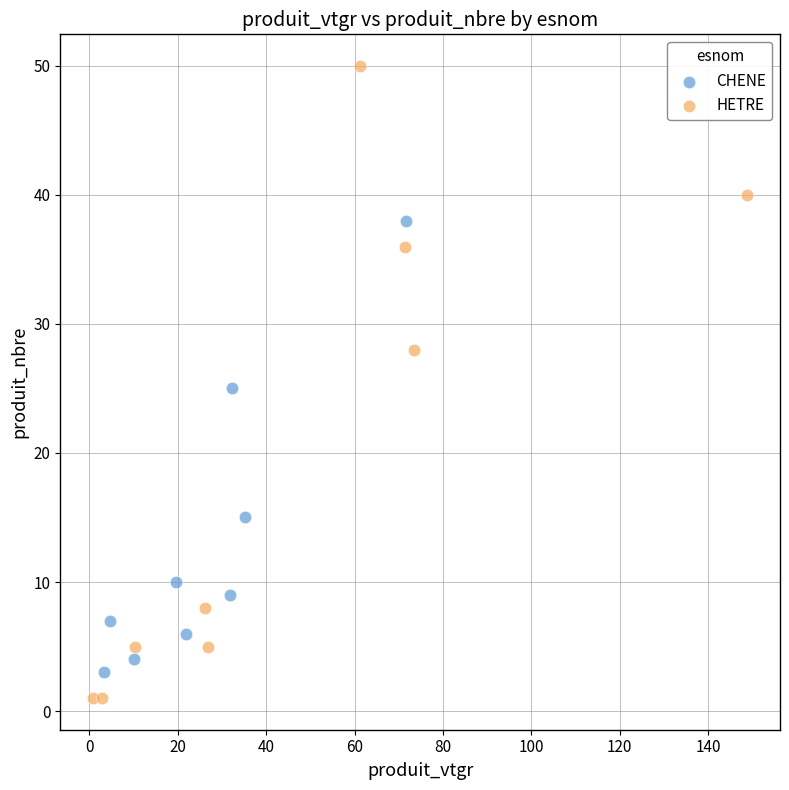

Which series has the widest spread of Y values?

HETRE